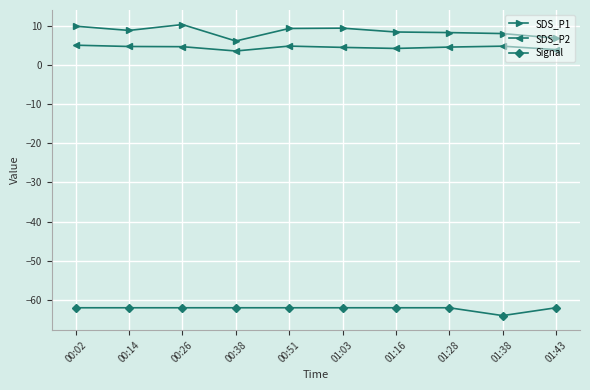

What is the approximate value of Signal at 00:02?

-62.0